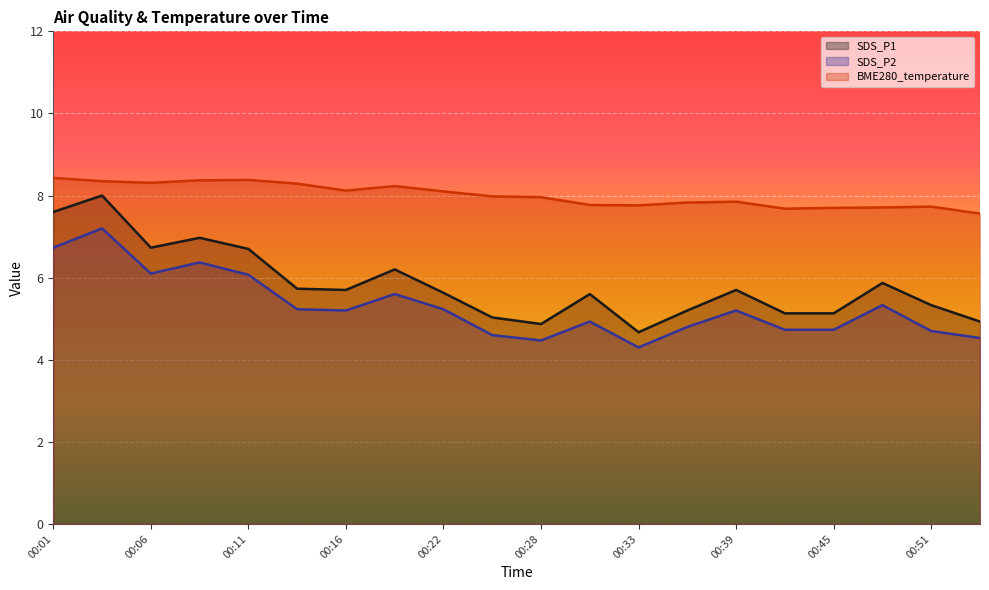

At 00:04, list the series in order from largest to smallest.

BME280_temperature, SDS_P1, SDS_P2